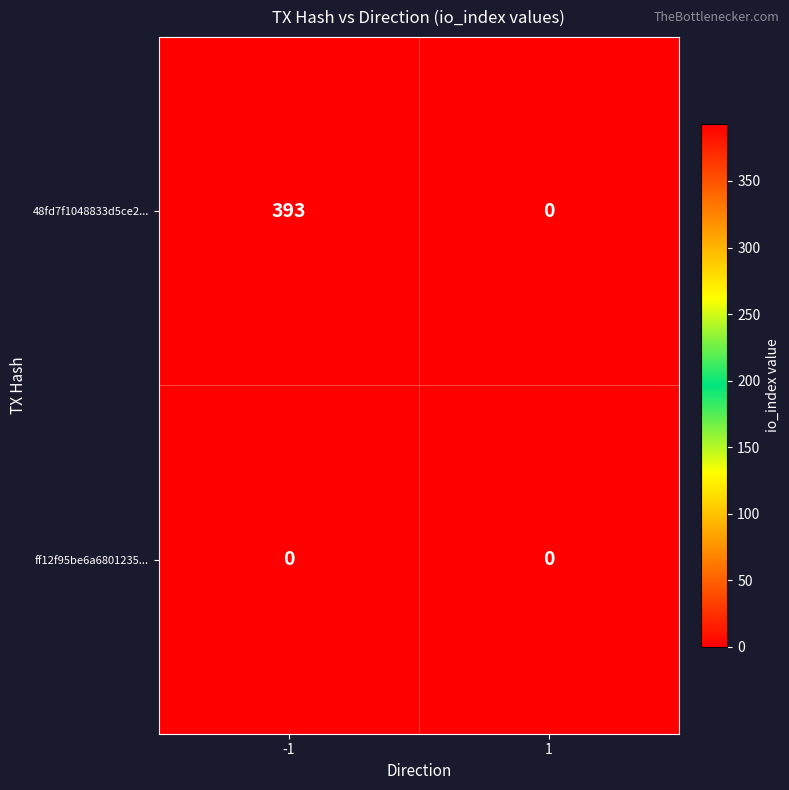

What is the sum of the 48fd7f1048833d5ce2... values at 1 and -1?

393